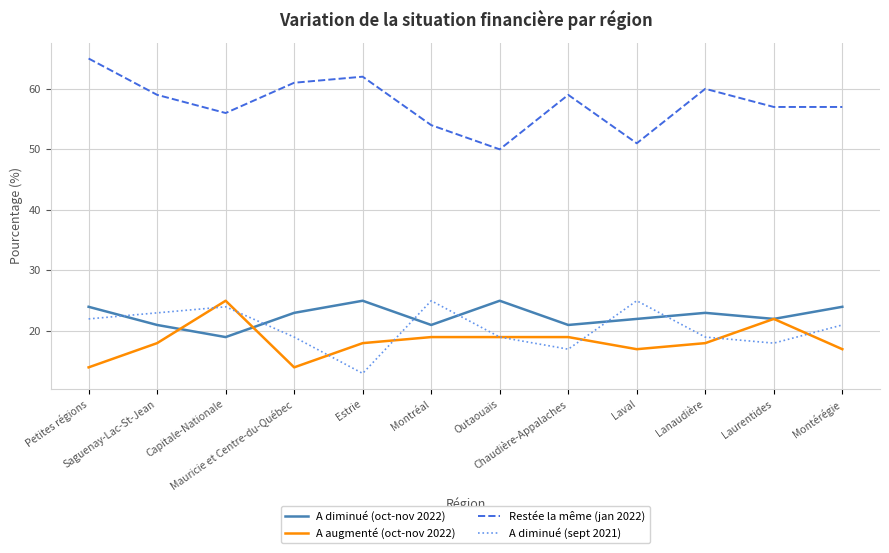

Which series has the largest range (max minus min)?

Restée la même (jan 2022)